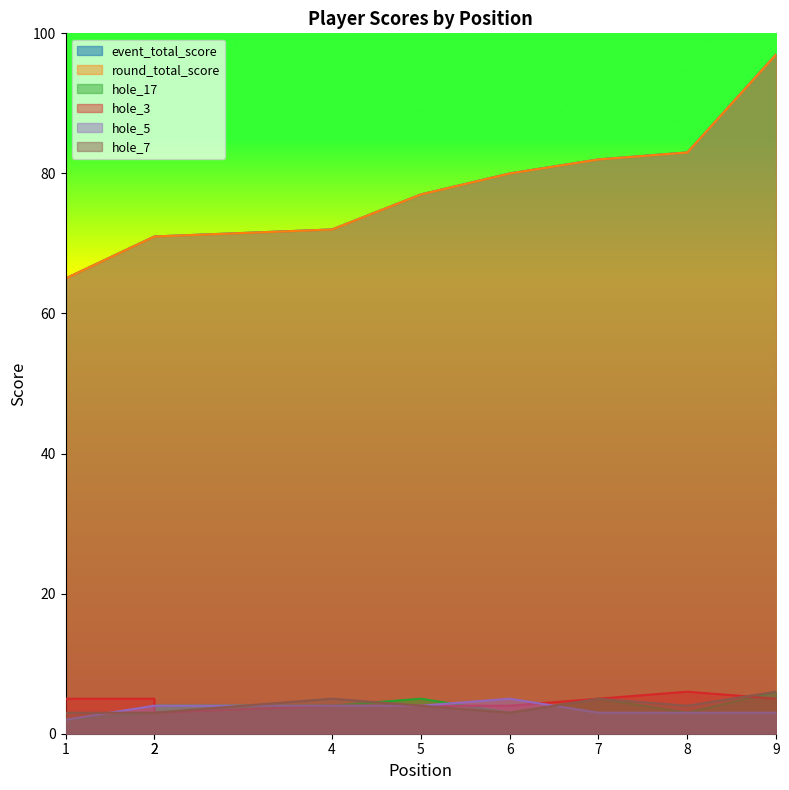

Rank the categories by event_total_score value from highest to lowest.

9, 8, 7, 6, 5, 4, 2, 2, 1